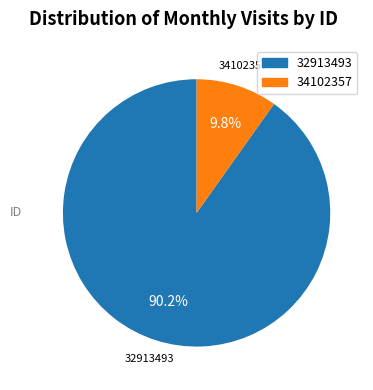

Rank the categories by value from lowest to highest.

34102357, 32913493